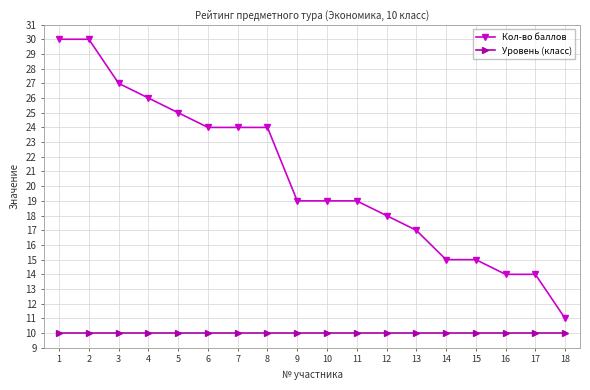

What are all the series names shown in the legend?

Кол-во баллов, Уровень (класс)